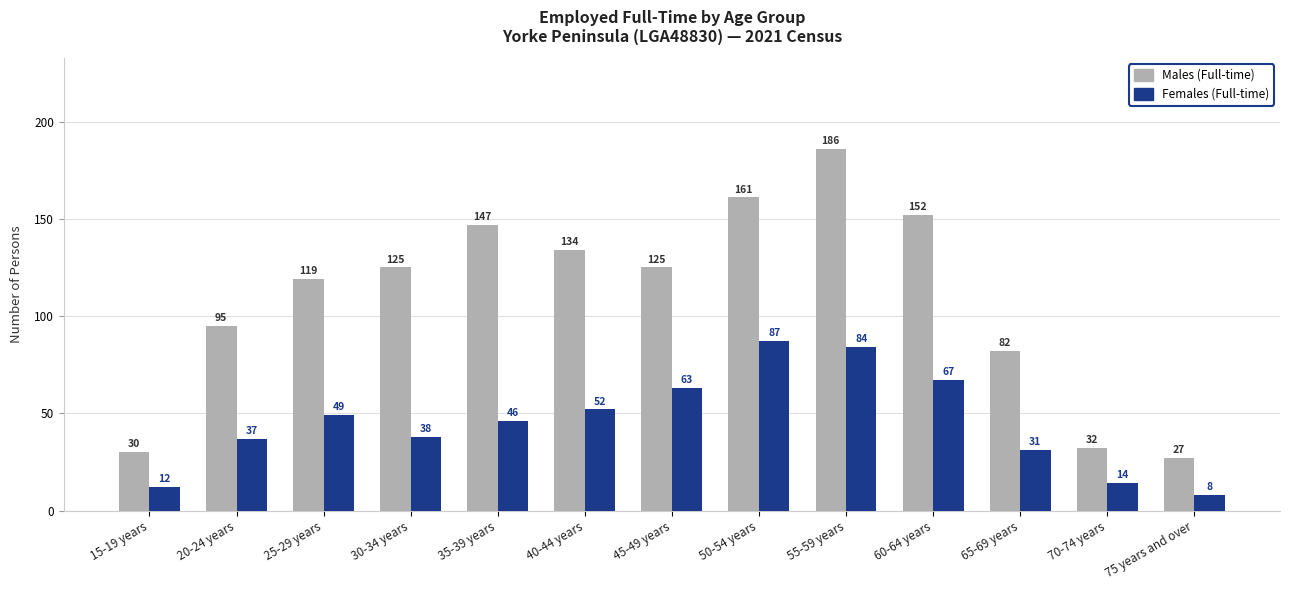

Reading right to left, what are all the values shown in this chart?

Males (Full-time): 75 years and over=27	70-74 years=32	65-69 years=82	60-64 years=152	55-59 years=186	50-54 years=161	45-49 years=125	40-44 years=134	35-39 years=147	30-34 years=125	25-29 years=119	20-24 years=95	15-19 years=30
Females (Full-time): 75 years and over=8	70-74 years=14	65-69 years=31	60-64 years=67	55-59 years=84	50-54 years=87	45-49 years=63	40-44 years=52	35-39 years=46	30-34 years=38	25-29 years=49	20-24 years=37	15-19 years=12